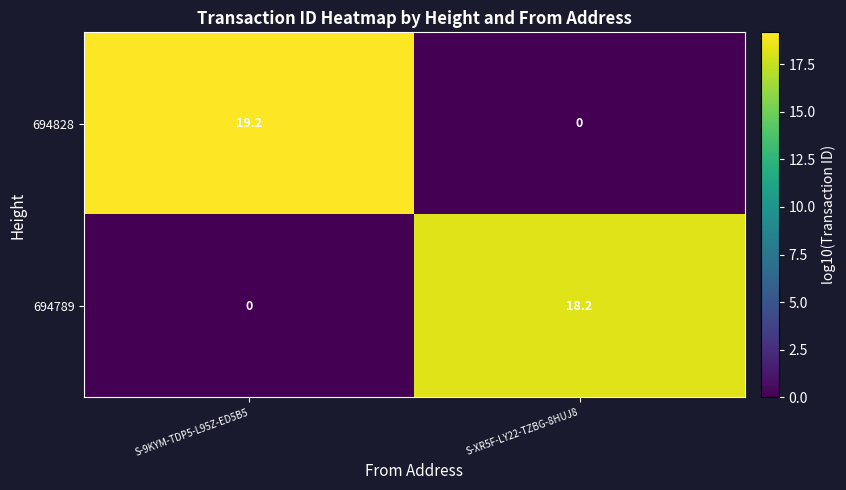

What is the spread (max minus min) of values at S-9KYM-TDP5-L95Z-ED5B5?

19.2